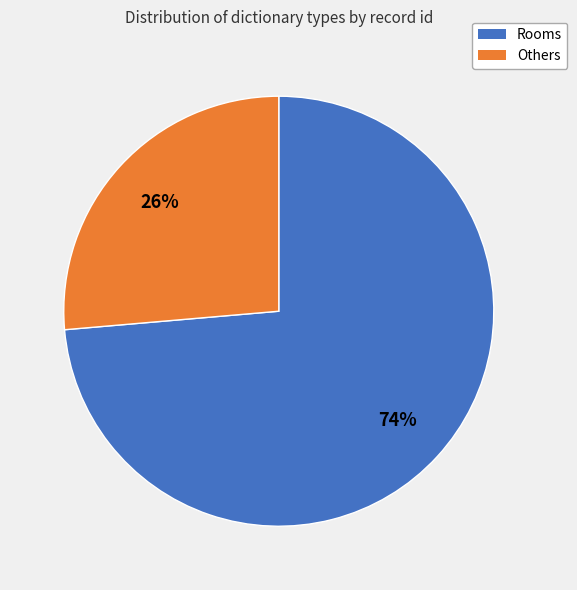

To the nearest percent, what is the average slice percentage?

50%